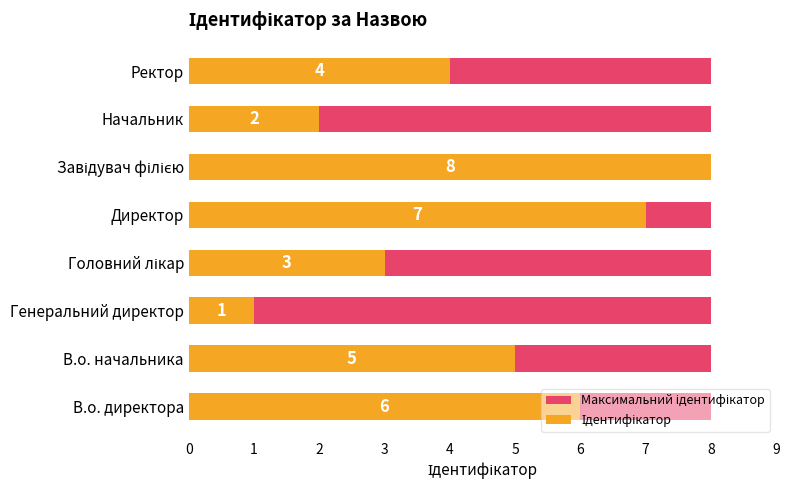

How many groups of bars are there?

8